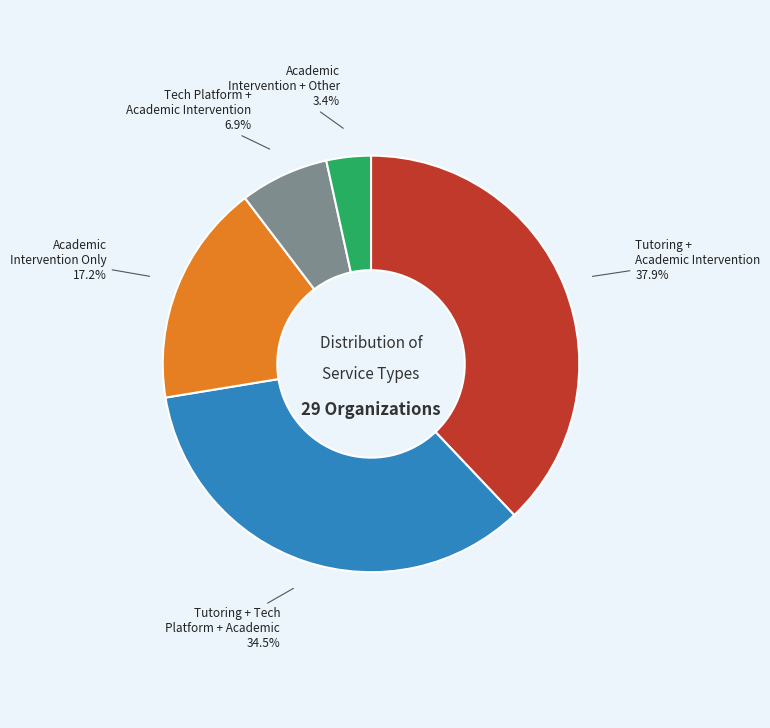

Count the number of slices in the pie.

5